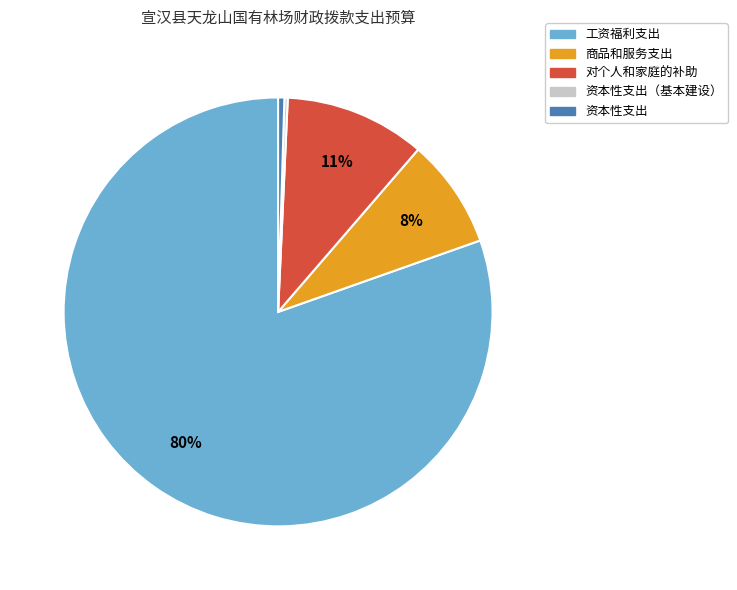

Does any single category account for the majority?

Yes